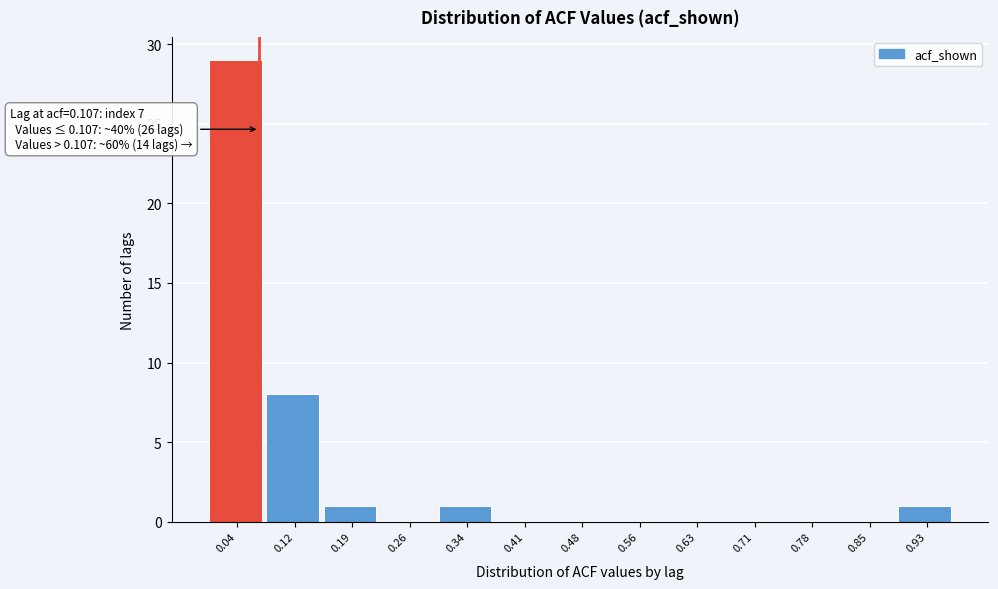

Reading right to left, extract all data points from this chart.

0.93=1	0.85=0	0.78=0	0.71=0	0.63=0	0.56=0	0.48=0	0.41=0	0.34=1	0.26=0	0.19=1	0.12=8	0.04=29